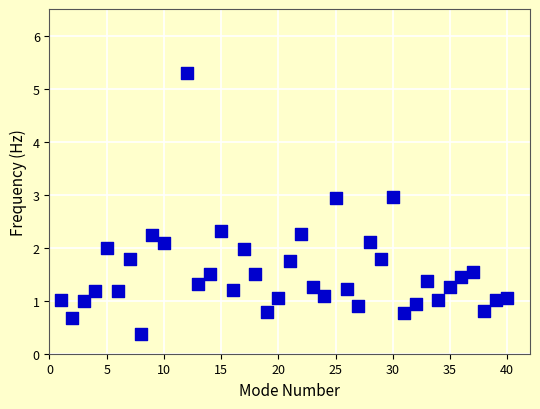

What is the range of X values (max minus min)?

39.0